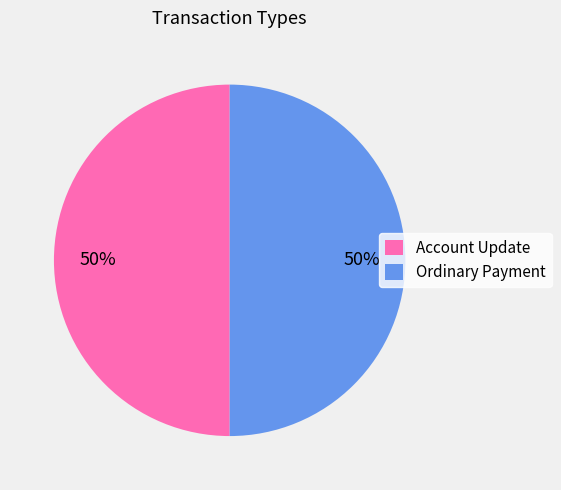

True or false: Ordinary Payment accounts for 50% of the total.

True